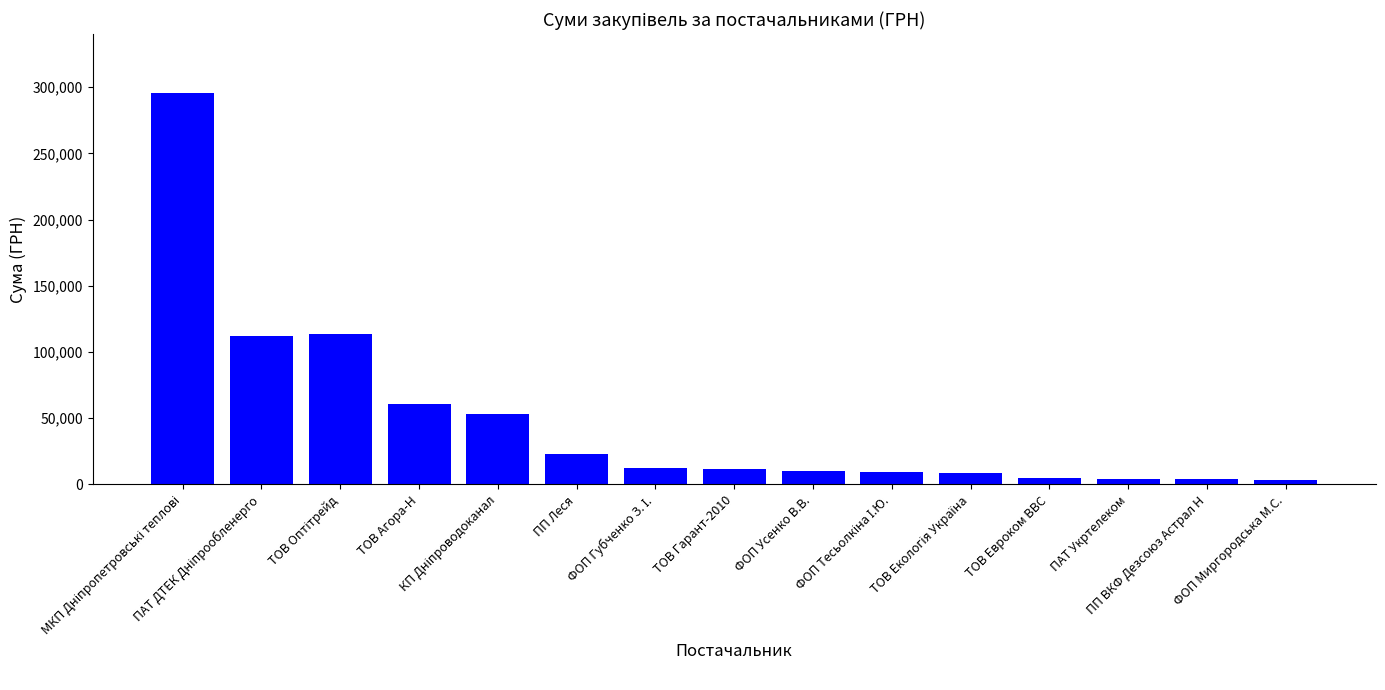

What is the difference between the maximum and minimum values?

292003.2